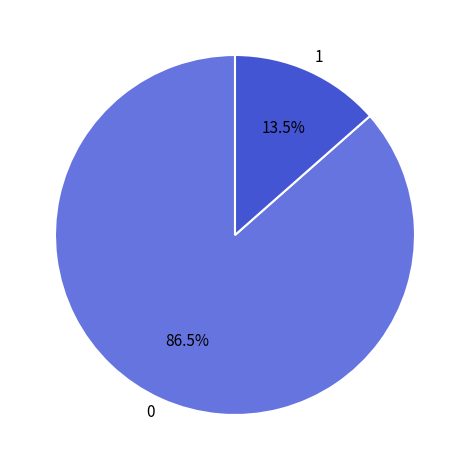

Rank the categories by value from lowest to highest.

1, 0